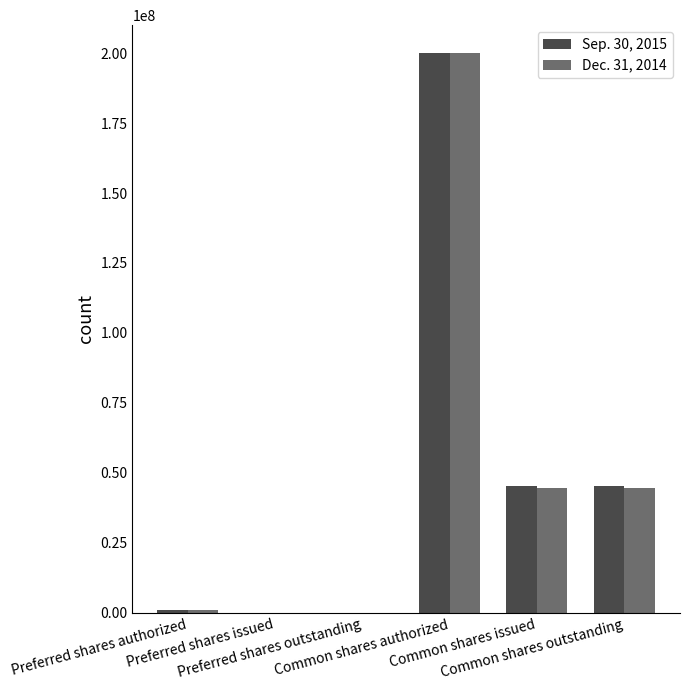

What is the maximum value shown in the chart?

200000000